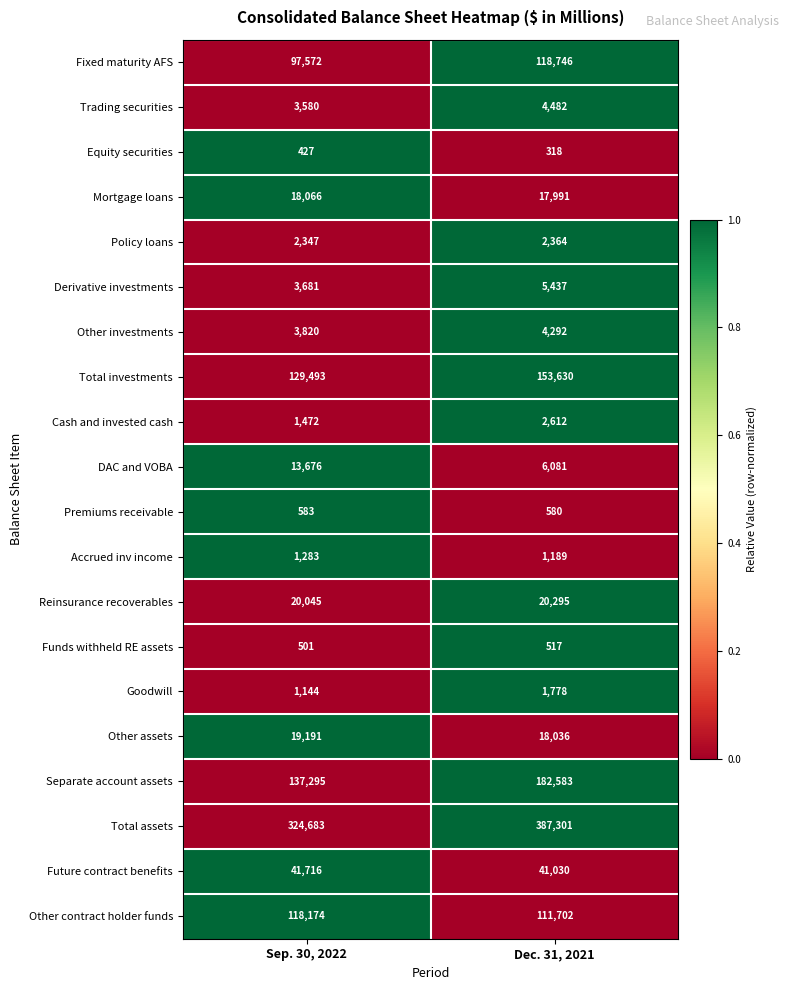

At Dec. 31, 2021, list the series in order from largest to smallest.

Total assets, Separate account assets, Total investments, Fixed maturity AFS, Other contract holder funds, Future contract benefits, Reinsurance recoverables, Other assets, Mortgage loans, DAC and VOBA, Derivative investments, Trading securities, Other investments, Cash and invested cash, Policy loans, Goodwill, Accrued inv income, Premiums receivable, Funds withheld RE assets, Equity securities